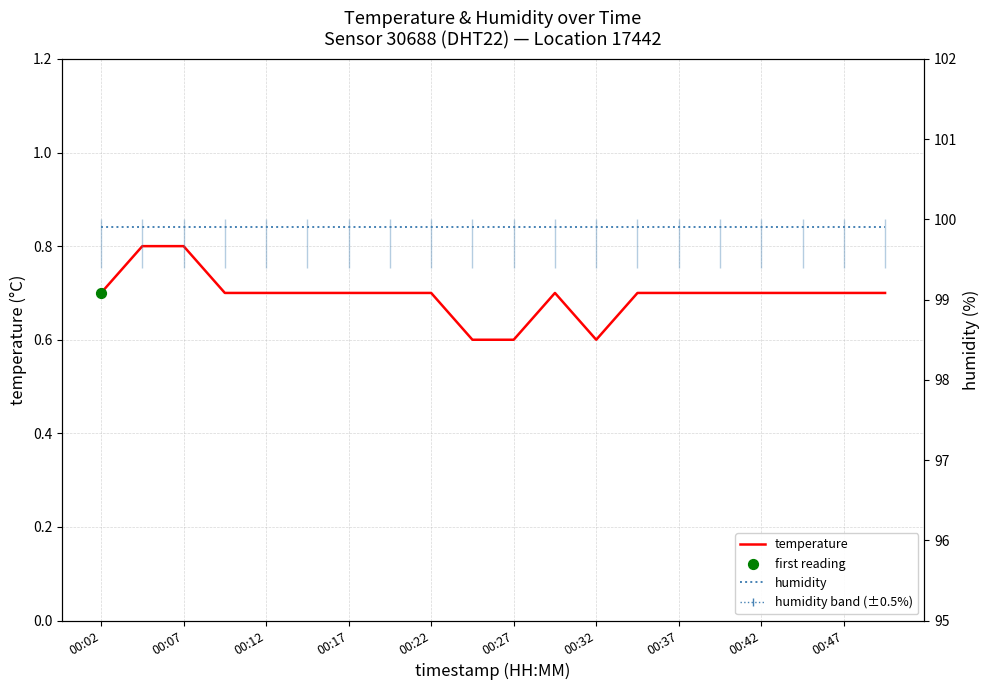

Which series has the largest total across all categories?

humidity